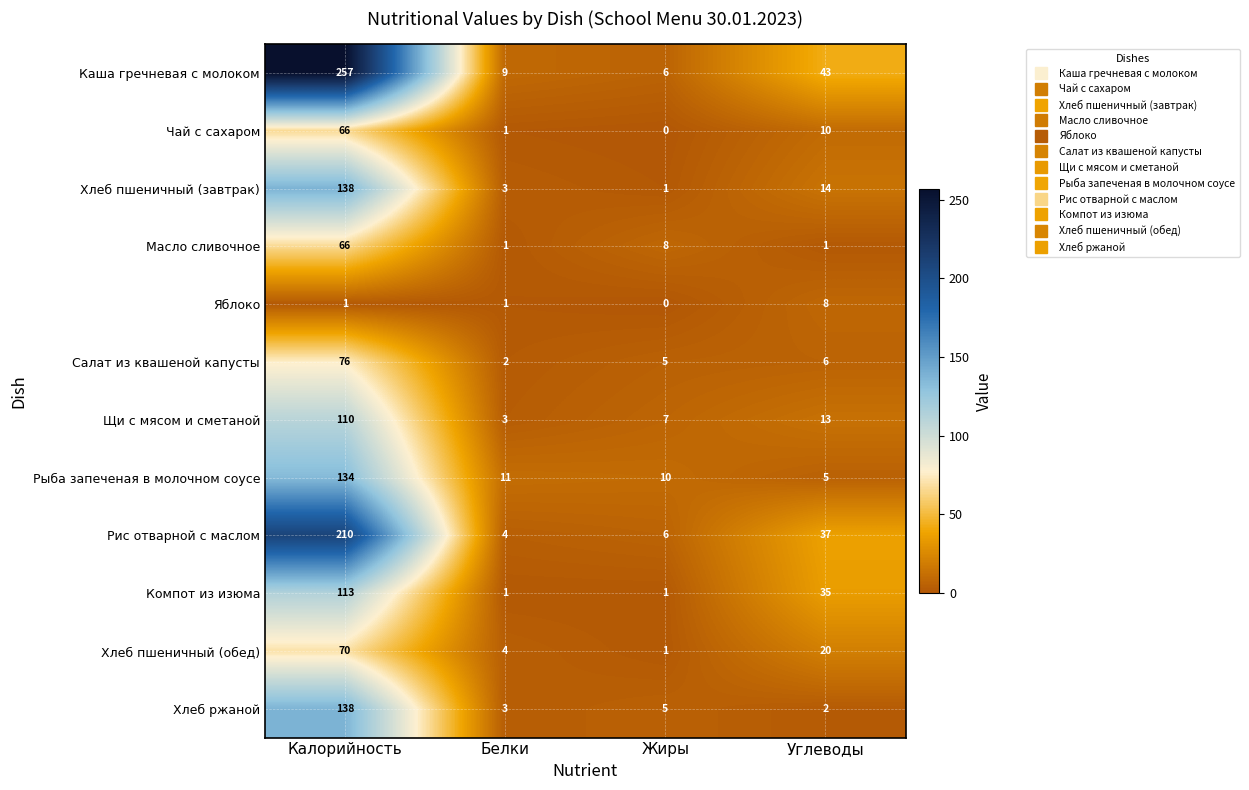

What is the approximate value of Масло сливочное at Калорийность, to the nearest 10?

70